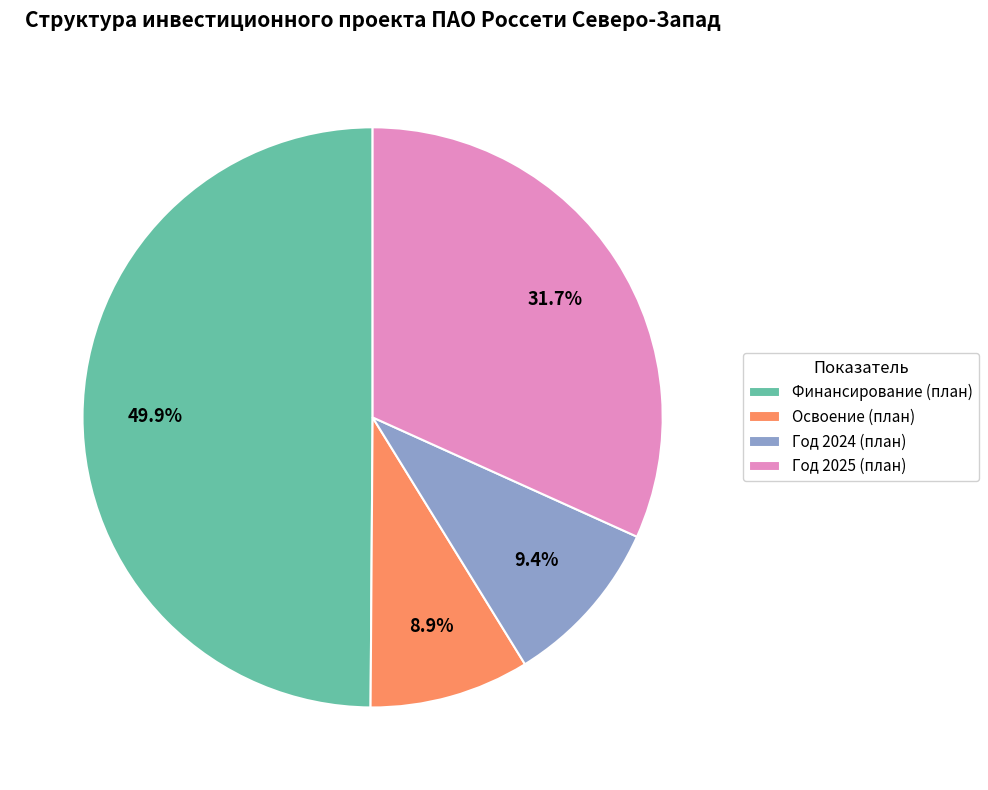

Approximately how many times larger is the value at Финансирование (план) compared to Освоение (план)?

5.6